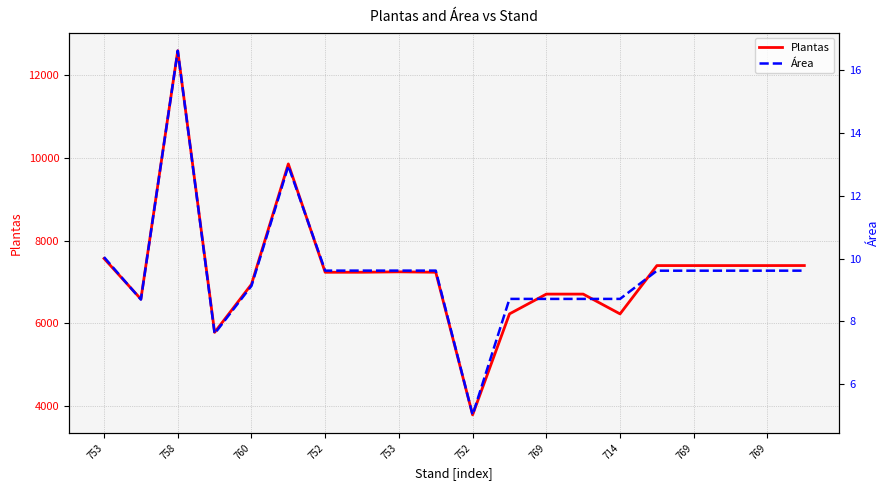

What is the sum of the Plantas values at 14 and 769?

13457.5